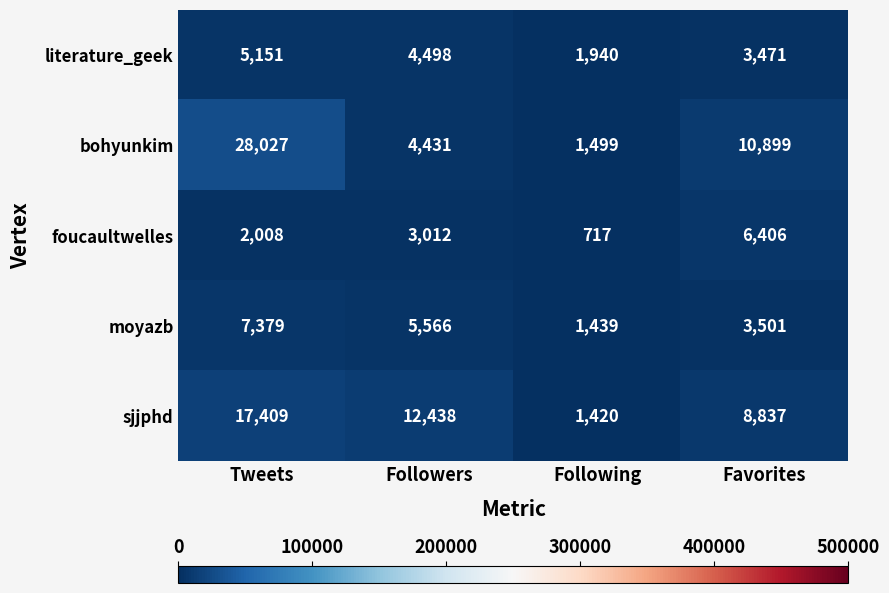

Count the number of data series in this chart.

5